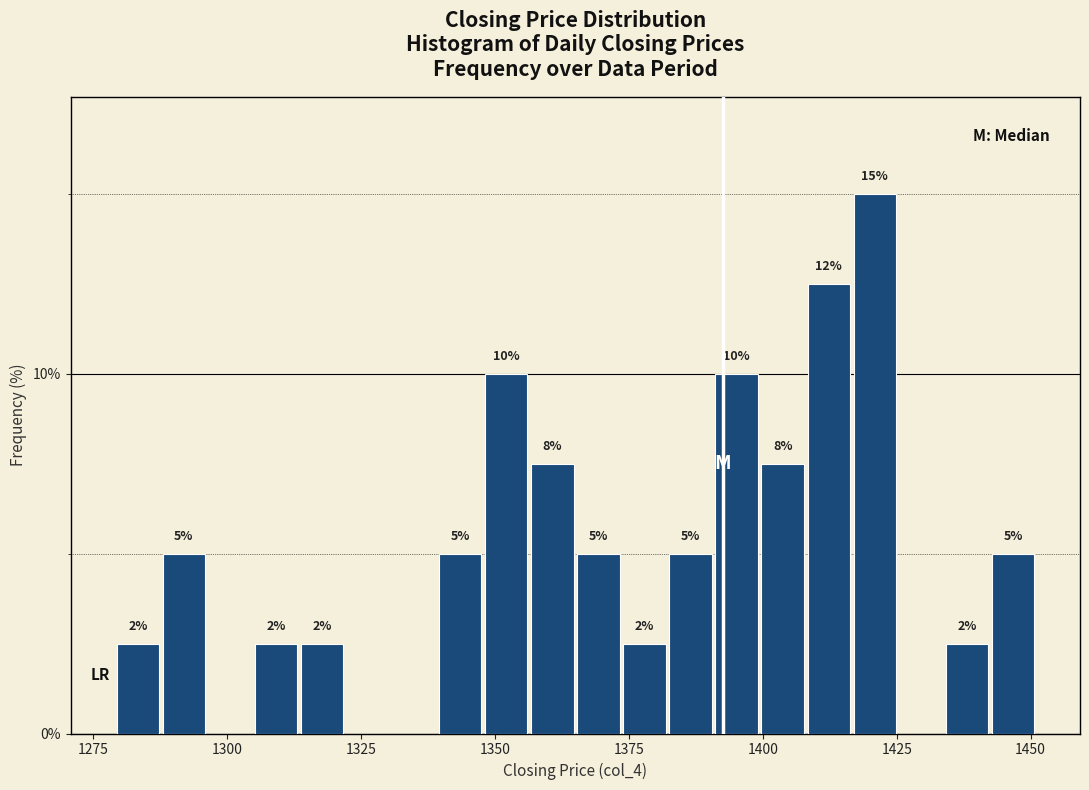

Read against the x-axis, roughly where is the centre of the tallest bar?

1420